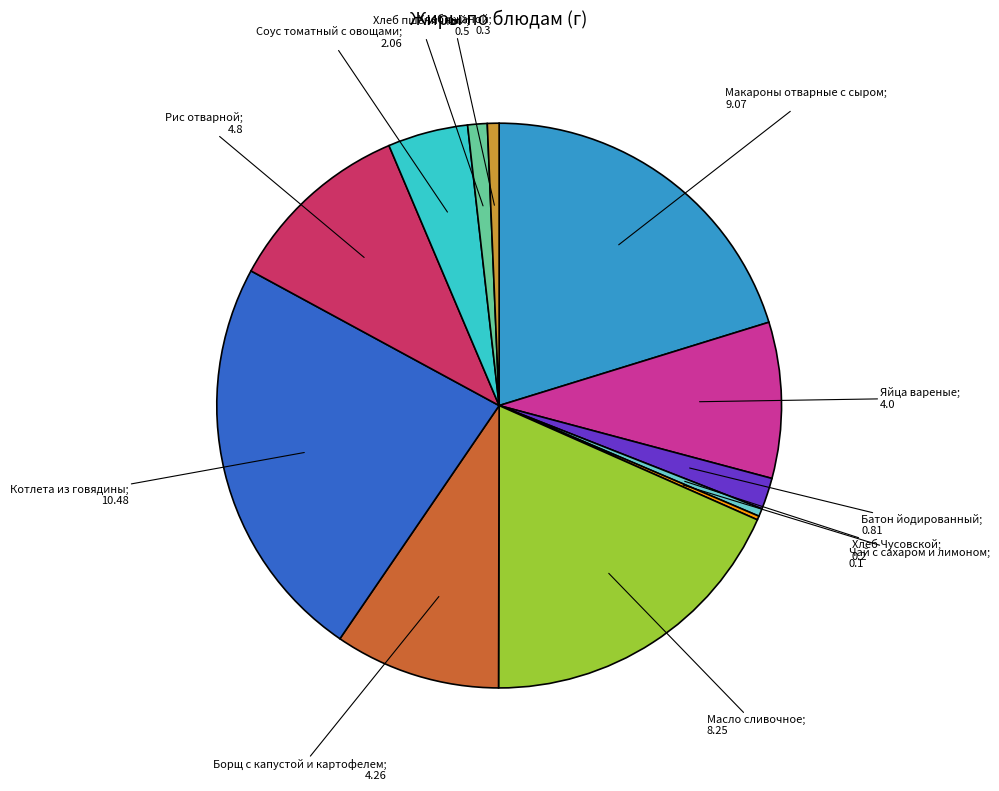

Is there any slice that represents more than half of the pie?

No